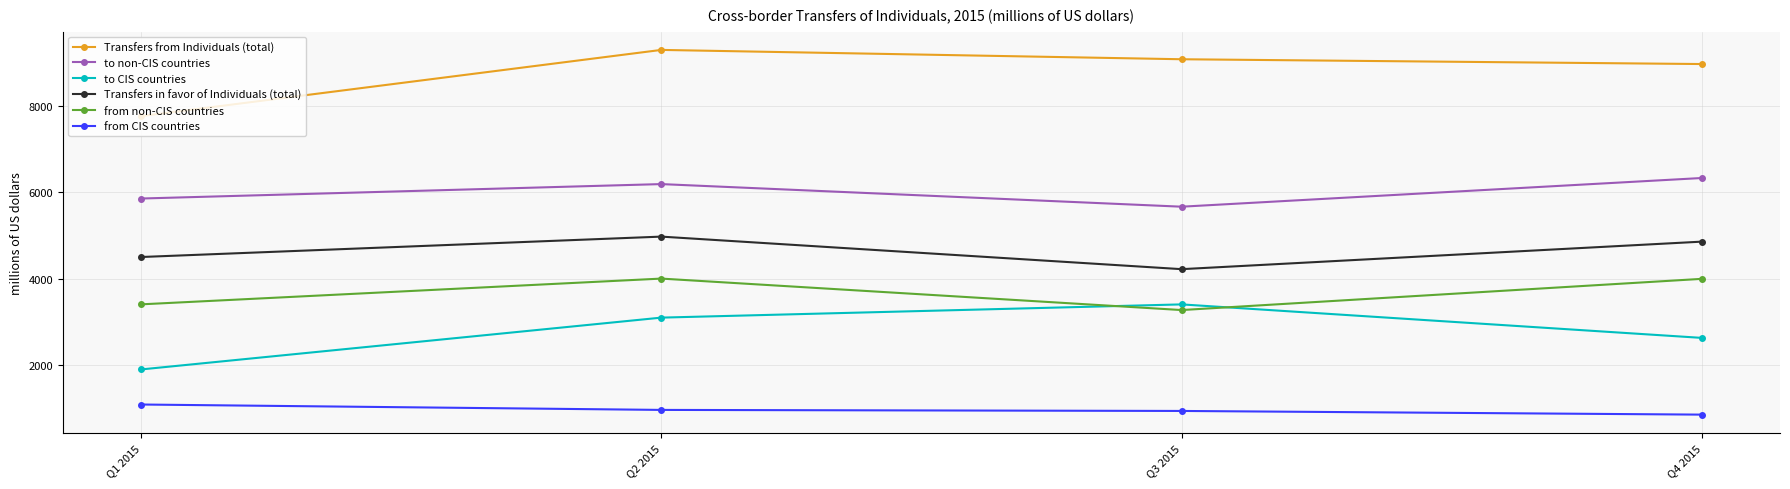

Which label corresponds to the smallest value in the chart?

Q4 2015